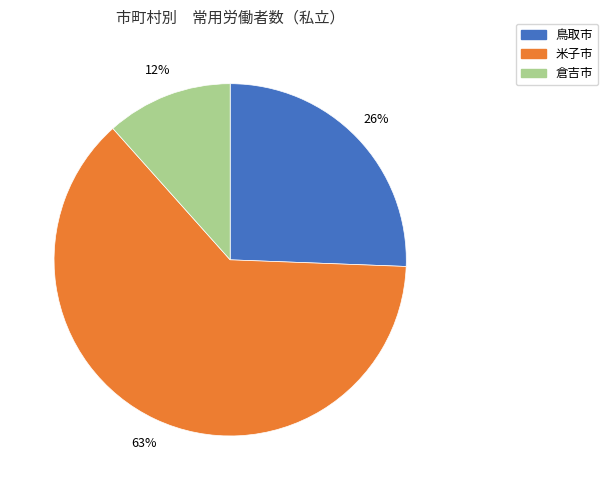

Count the number of slices in the pie.

3